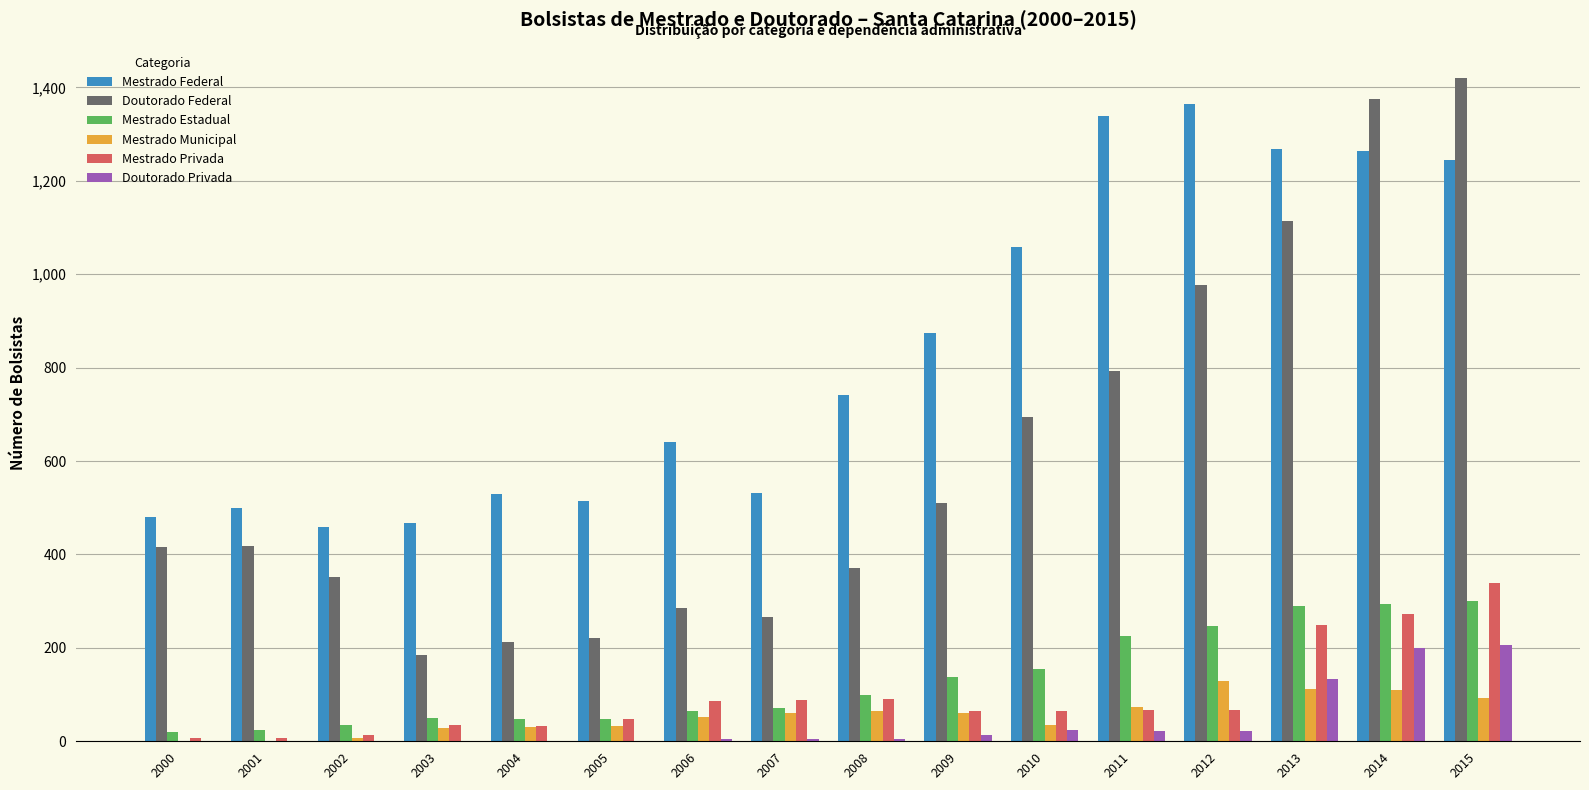

True or false: Doutorado Privada has a value of 0 at 2004.

True